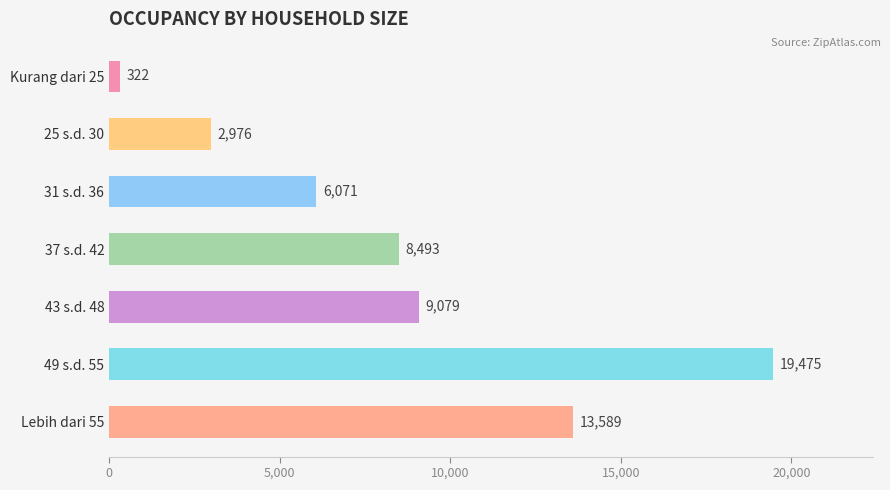

What is the difference between the maximum and minimum values?

19153